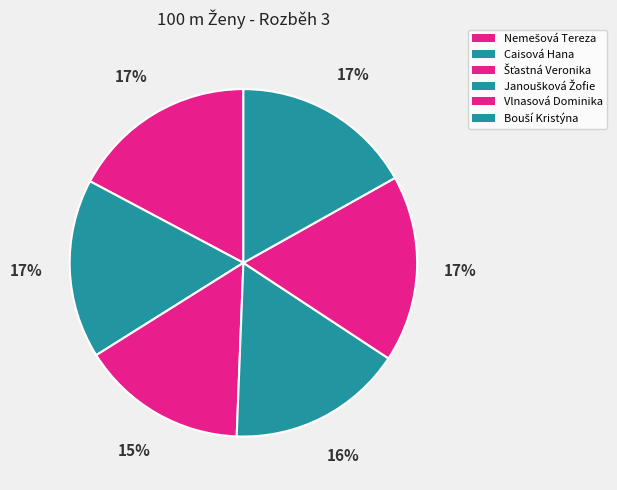

Count the number of slices in the pie.

6